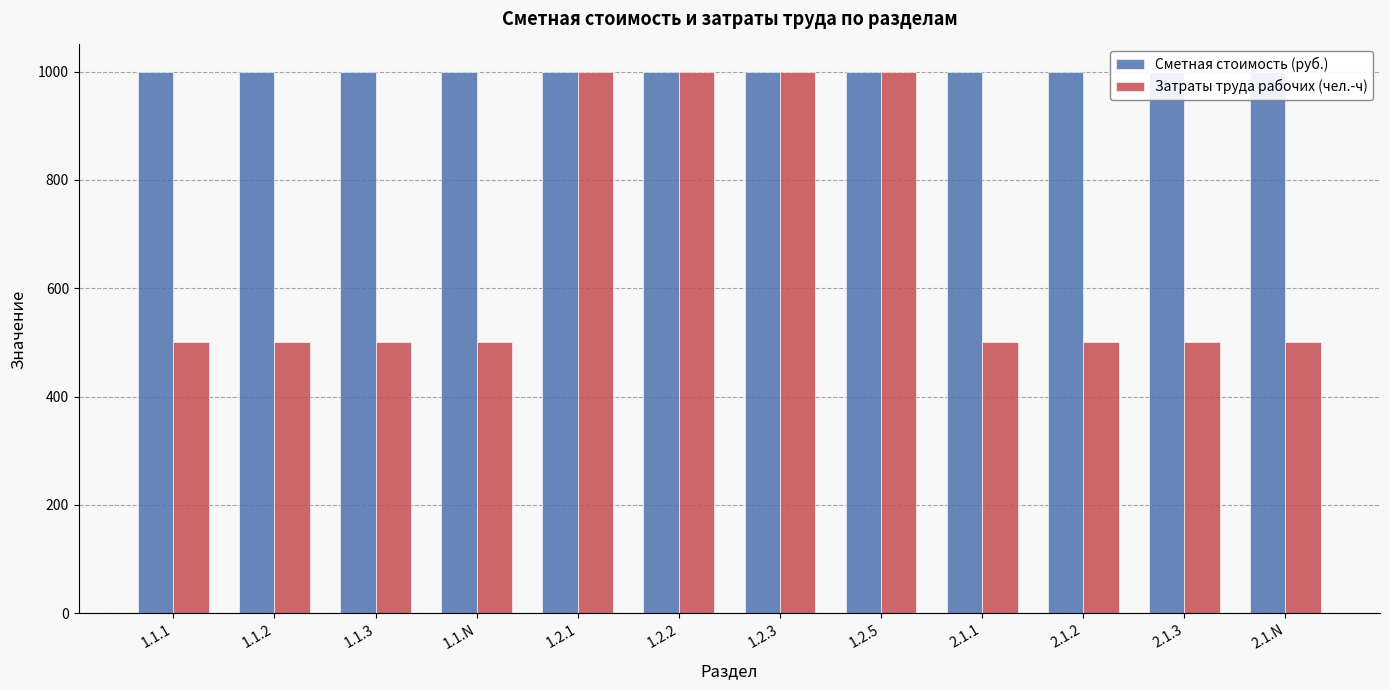

How many data points does each series have?

12